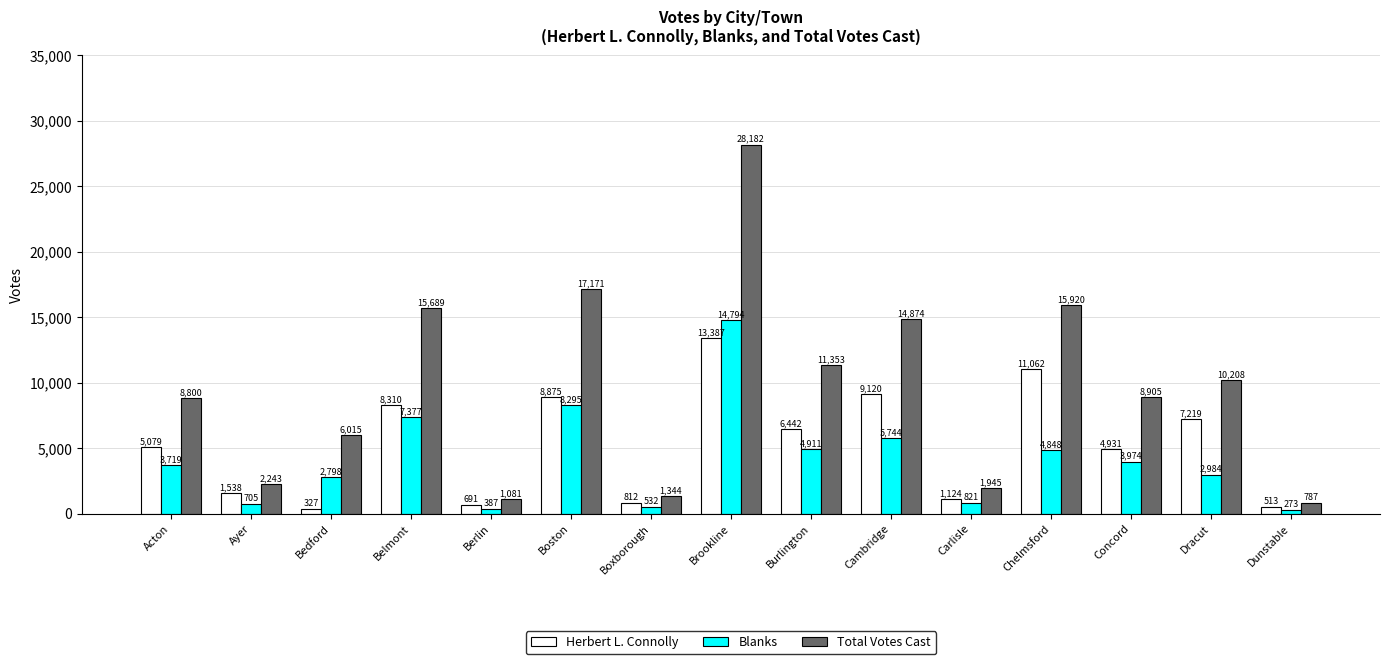

The Total Votes Cast series shows 24259 at Boston. True or false?

False